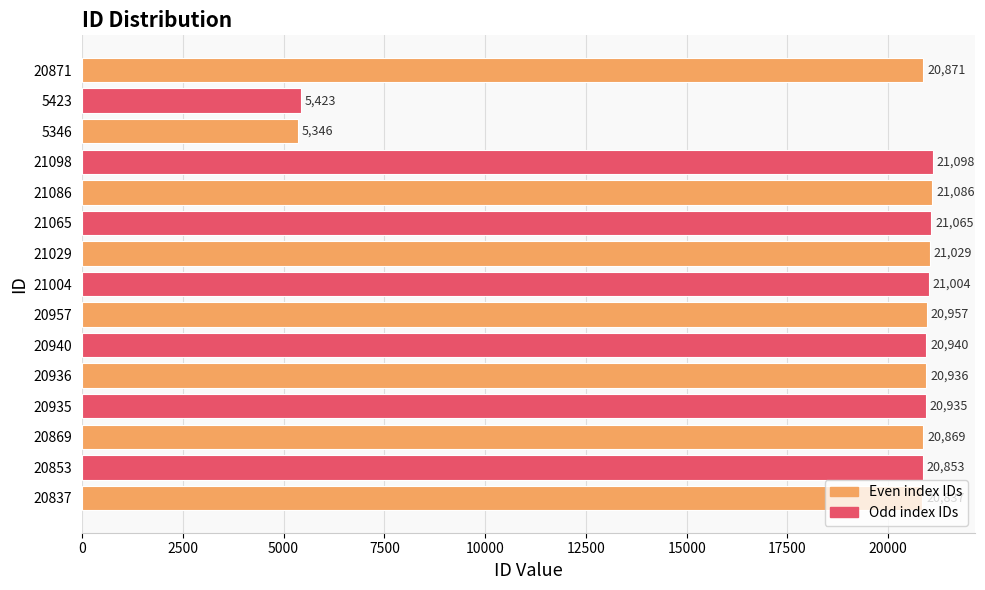

Between 5423 and 20936, which is larger?

20936